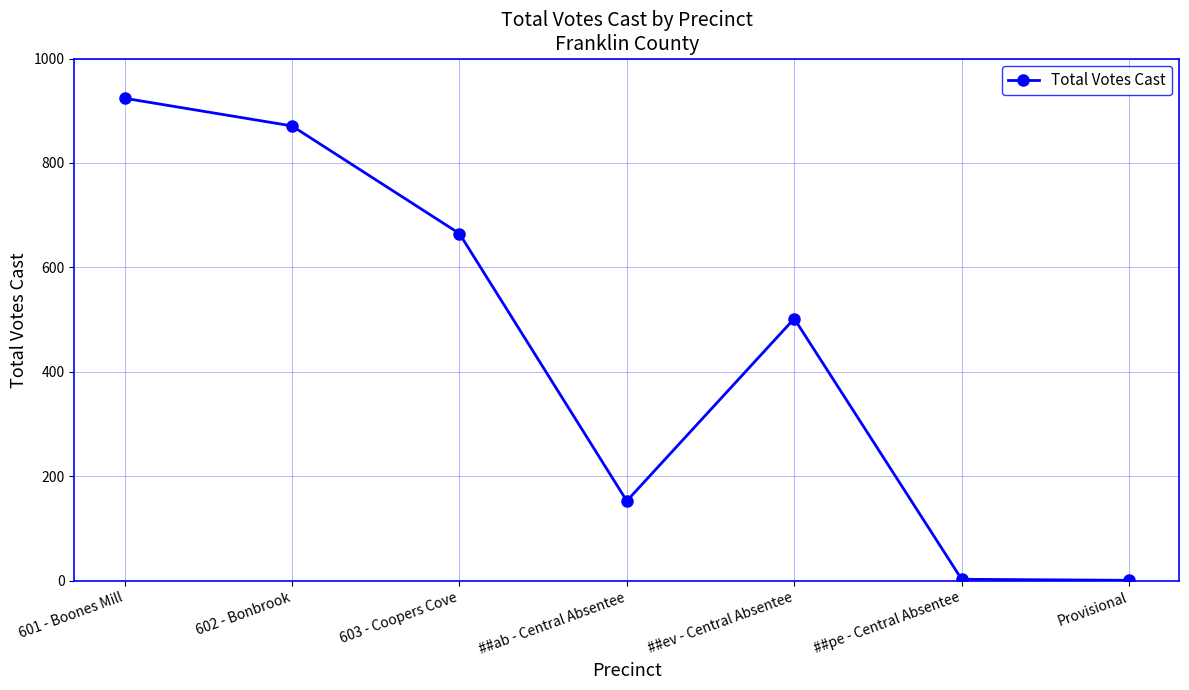

Count the number of categories in the chart.

7